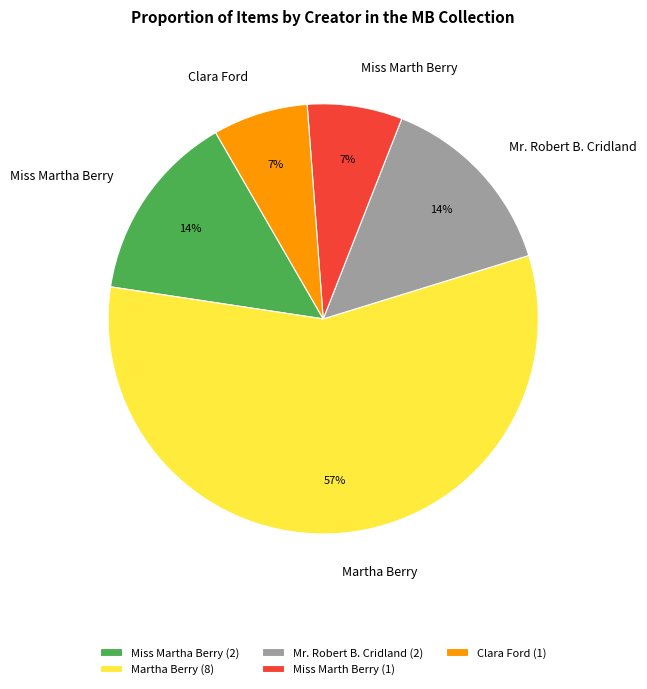

True or false: Miss Marth Berry accounts for 7% of the total.

True